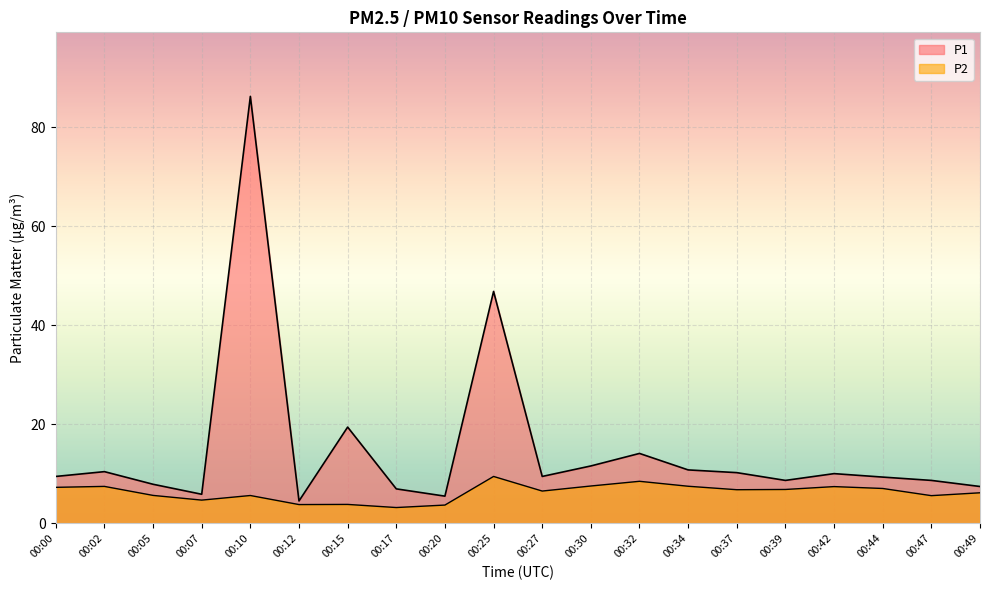

What is the difference between the second highest and second lowest values in the P2 series?

4.8